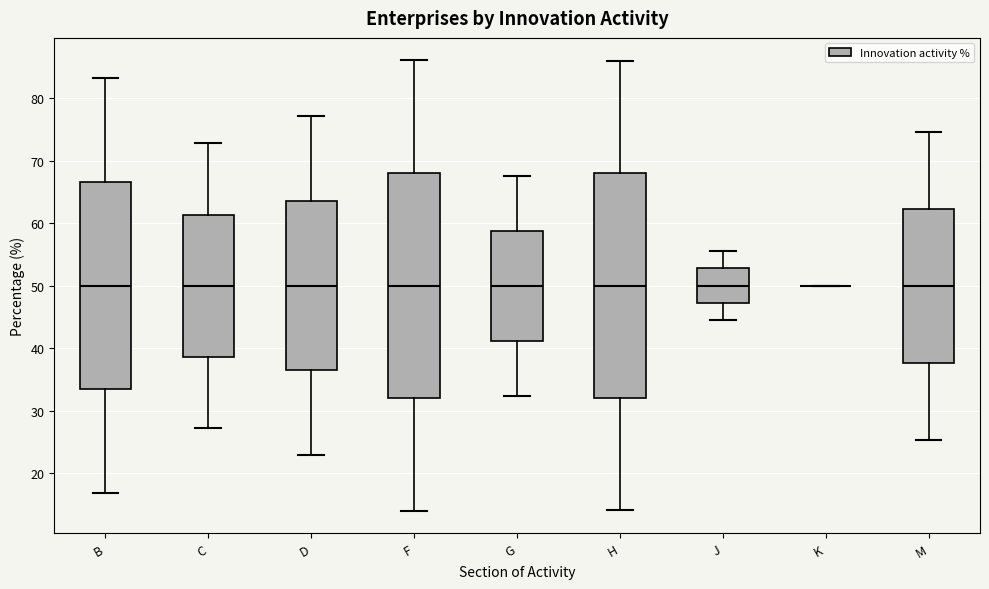

Reading left to right, transcribe this box plot: for each box, give where its median line is, the range the box spans, and where its two whiskers end, as read against the y-axis. The values are not printed on the chart, so give them approximately, as read against the axis.

B: median 50, box 33 to 67, whiskers 17 to 83
C: median 50, box 39 to 61, whiskers 27 to 73
D: median 50, box 36 to 64, whiskers 23 to 77
F: median 50, box 32 to 68, whiskers 14 to 86
G: median 50, box 41 to 59, whiskers 32 to 68
H: median 50, box 32 to 68, whiskers 14 to 86
J: median 50, box 47 to 53, whiskers 44 to 56
K: box collapsed to a line at 50, whiskers 50 to 50
M: median 50, box 38 to 62, whiskers 25 to 75